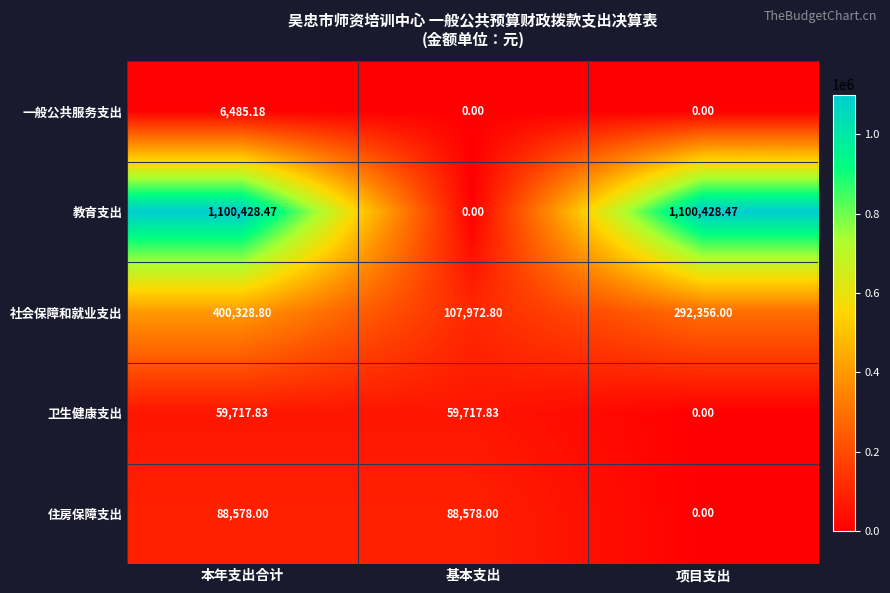

List the series in order of their peak value, highest first.

教育支出, 社会保障和就业支出, 住房保障支出, 卫生健康支出, 一般公共服务支出